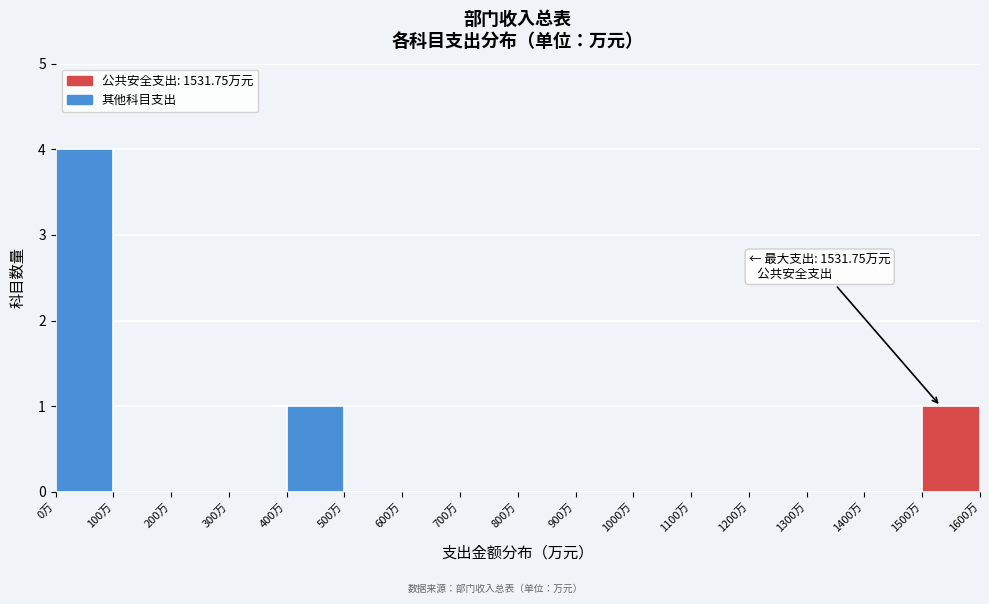

Which range on the x-axis has the tallest bar?

0 to 100